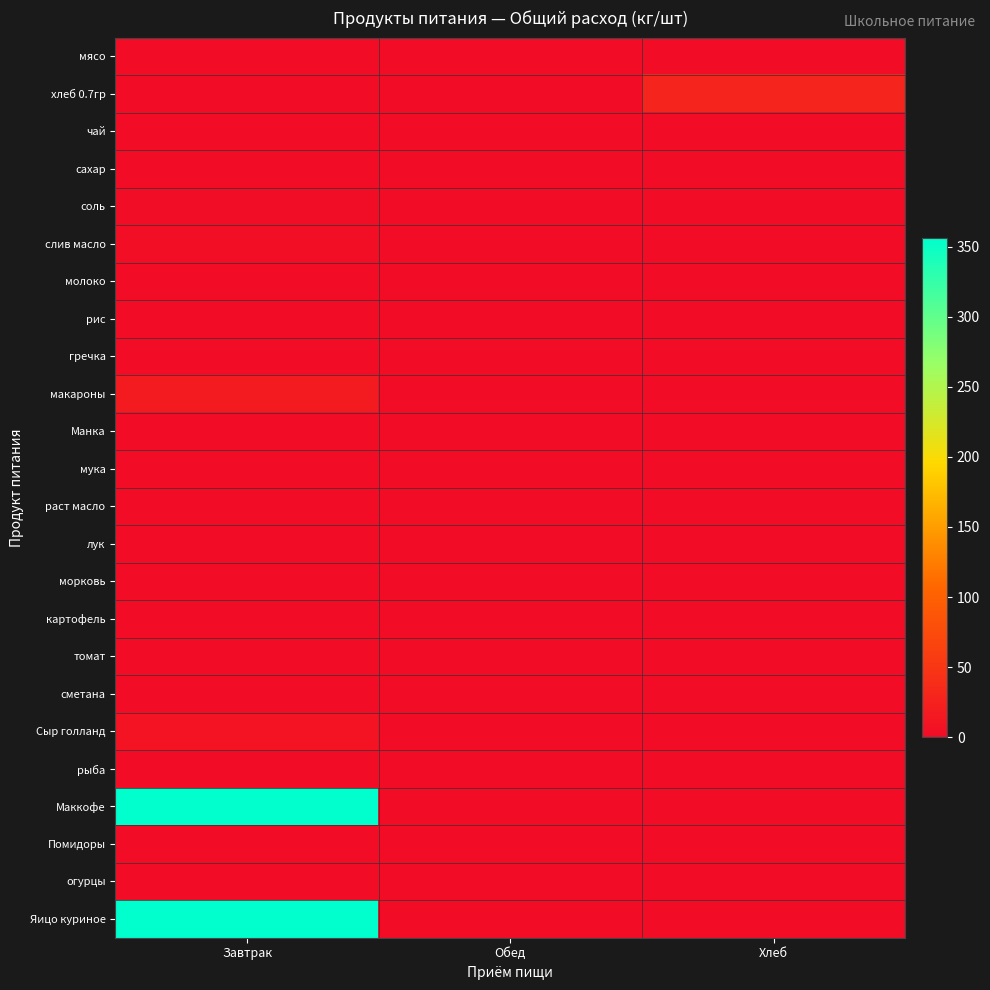

Reading left to right, what are all the values shown in this chart?

мясо: Завтрак=0.0	Обед=0.0	Хлеб=0.0
хлеб 0.7гр: Завтрак=0.0	Обед=0.0	Хлеб=28.5
чай: Завтрак=0.0	Обед=0.0	Хлеб=0.0
сахар: Завтрак=0.0	Обед=0.0	Хлеб=0.0
соль: Завтрак=0.7	Обед=0.0	Хлеб=0.0
слив масло: Завтрак=3.6	Обед=0.0	Хлеб=0.0
молоко: Завтрак=0.0	Обед=0.0	Хлеб=0.0
рис: Завтрак=0.0	Обед=0.0	Хлеб=0.0
гречка: Завтрак=0.0	Обед=0.0	Хлеб=0.0
макароны: Завтрак=17.8	Обед=0.0	Хлеб=0.0
Манка: Завтрак=0.0	Обед=0.0	Хлеб=0.0
мука: Завтрак=0.0	Обед=0.0	Хлеб=0.0
раст масло: Завтрак=0.0	Обед=0.0	Хлеб=0.0
лук: Завтрак=0.0	Обед=0.0	Хлеб=0.0
морковь: Завтрак=0.0	Обед=0.0	Хлеб=0.0
картофель: Завтрак=0.0	Обед=0.0	Хлеб=0.0
томат: Завтрак=0.0	Обед=0.0	Хлеб=0.0
сметана: Завтрак=0.0	Обед=0.0	Хлеб=0.0
Сыр голланд: Завтрак=7.8	Обед=0.0	Хлеб=0.0
рыба: Завтрак=0.0	Обед=0.0	Хлеб=0.0
Маккофе: Завтрак=356.0	Обед=0.0	Хлеб=0.0
Помидоры: Завтрак=0.0	Обед=0.0	Хлеб=0.0
огурцы: Завтрак=0.0	Обед=0.0	Хлеб=0.0
Яицо куриное: Завтрак=356.0	Обед=0.0	Хлеб=0.0